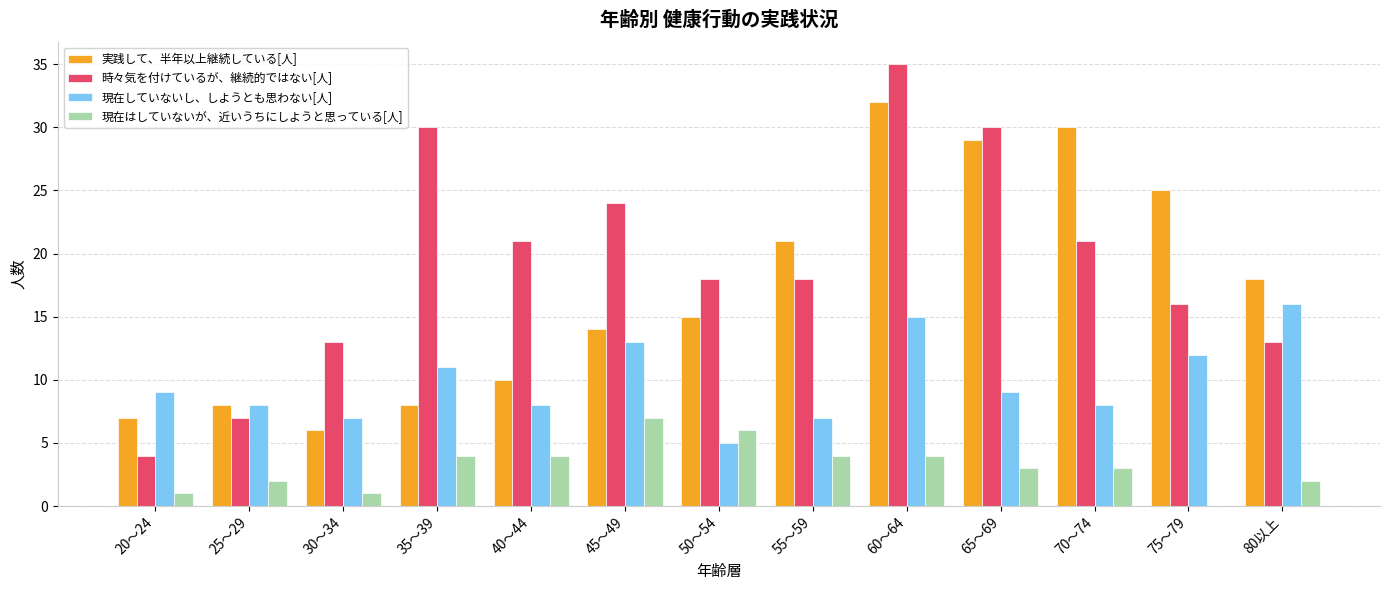

What is the sum of the 現在はしていないが、近いうちにしようと思っている[人] values at 50～54 and 60～64?

10